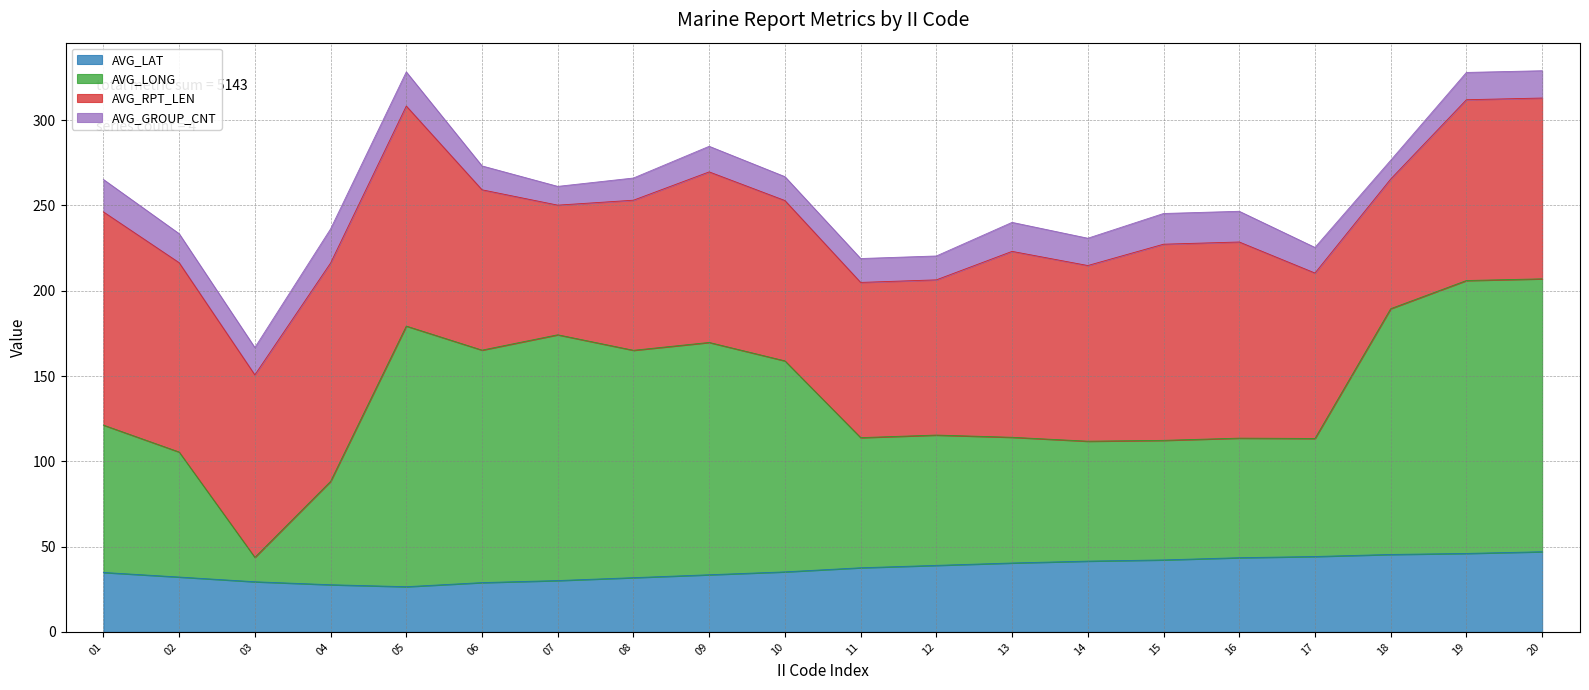

What is the total value across all series at 12?

220.4